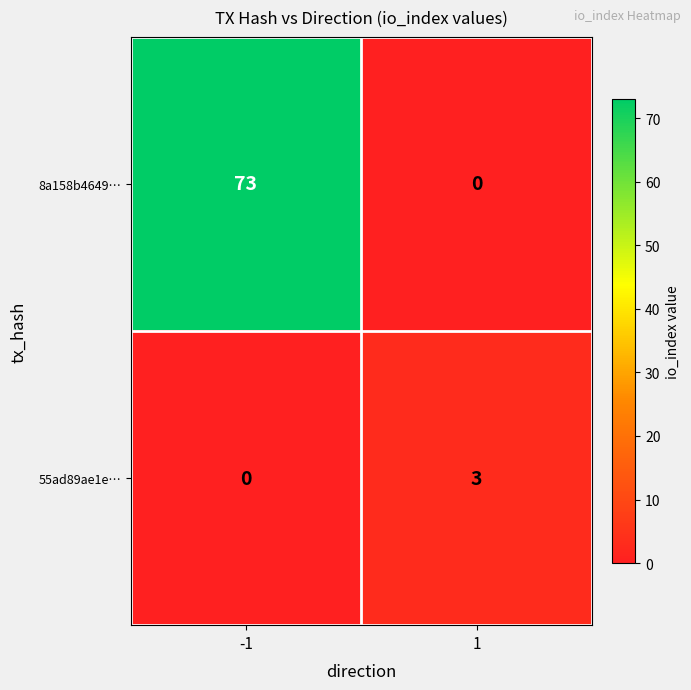

What is the total value across all series at -1?

73